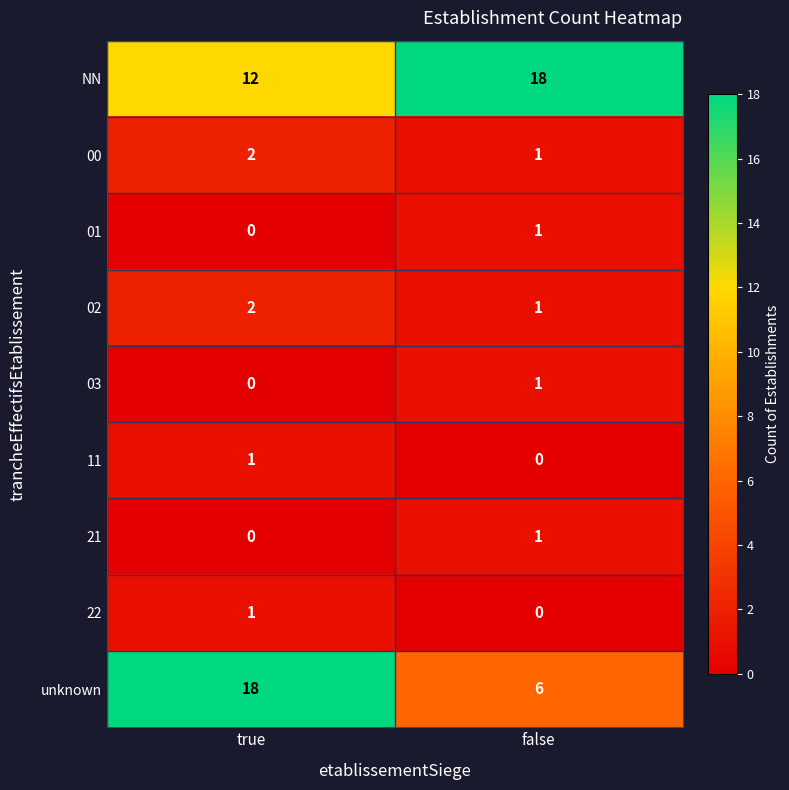

Is the value of 01 at true greater than the value of 02 at false?

No